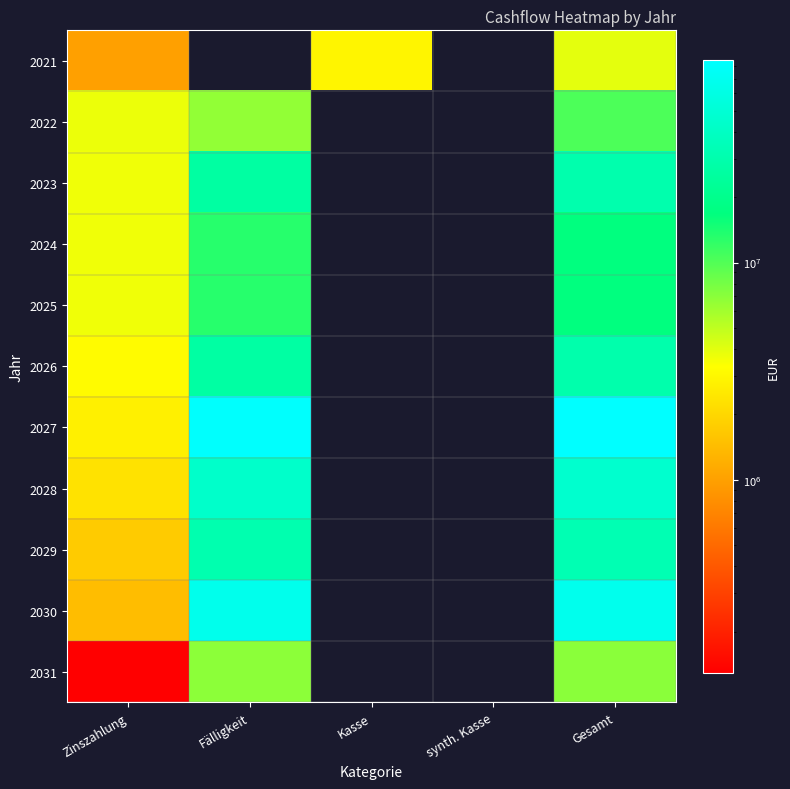

What is the difference between the highest and lowest values at Gesamt?

81591947.4